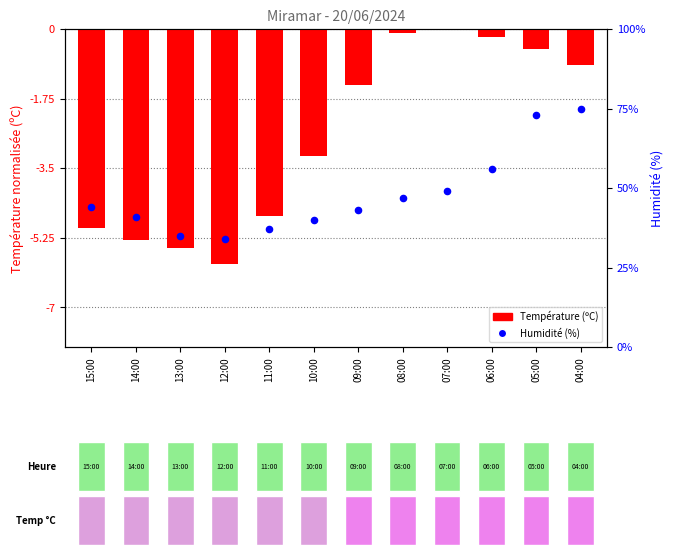

At which category is the sum across all series the highest?

04:00